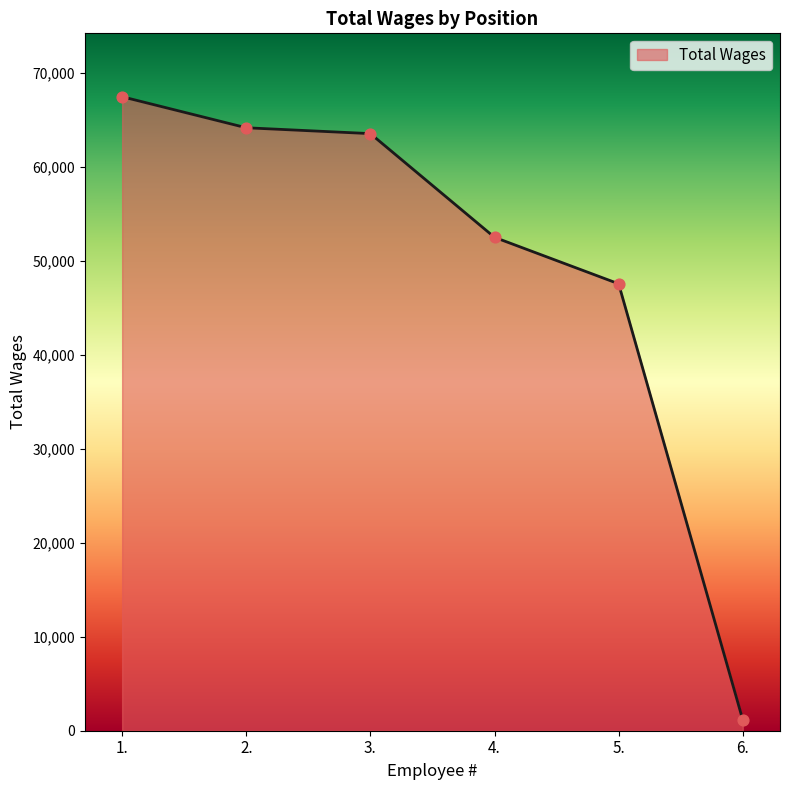

What is the change in value from 1. to 4.?

-14950